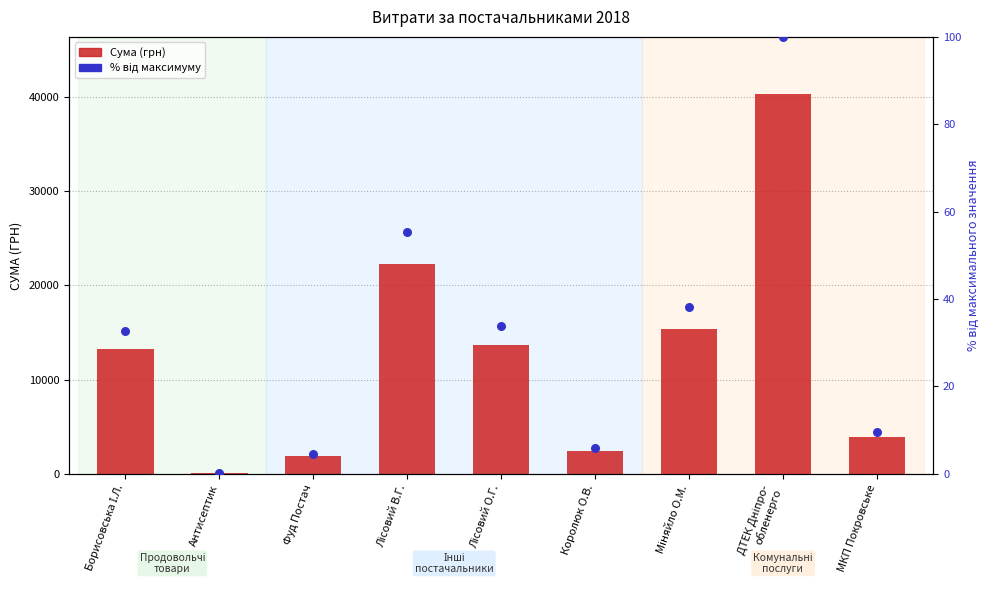

Which series contains the highest Y value?

Сума (грн)